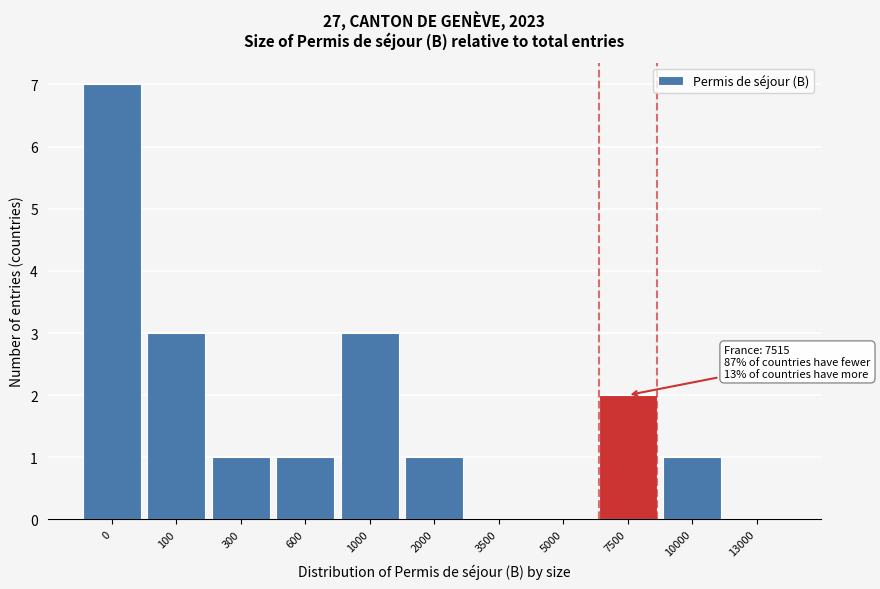

Reading left to right, list all the values displayed in this chart.

0=7	100=3	300=1	600=1	1000=3	2000=1	3500=0	5000=0	7500=2	10000=1	13000=0